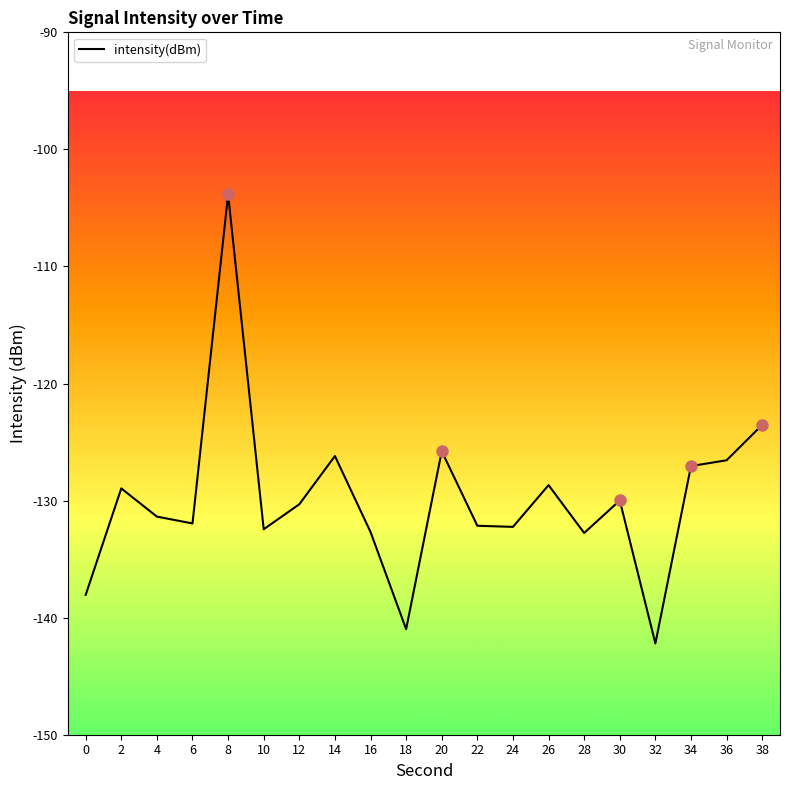

What is the smallest value displayed?

-142.2